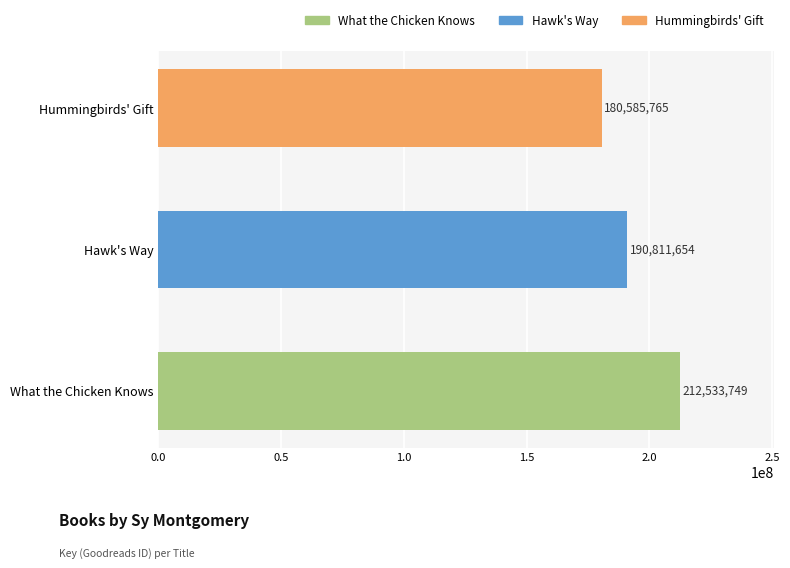

How many bars are there in total?

3